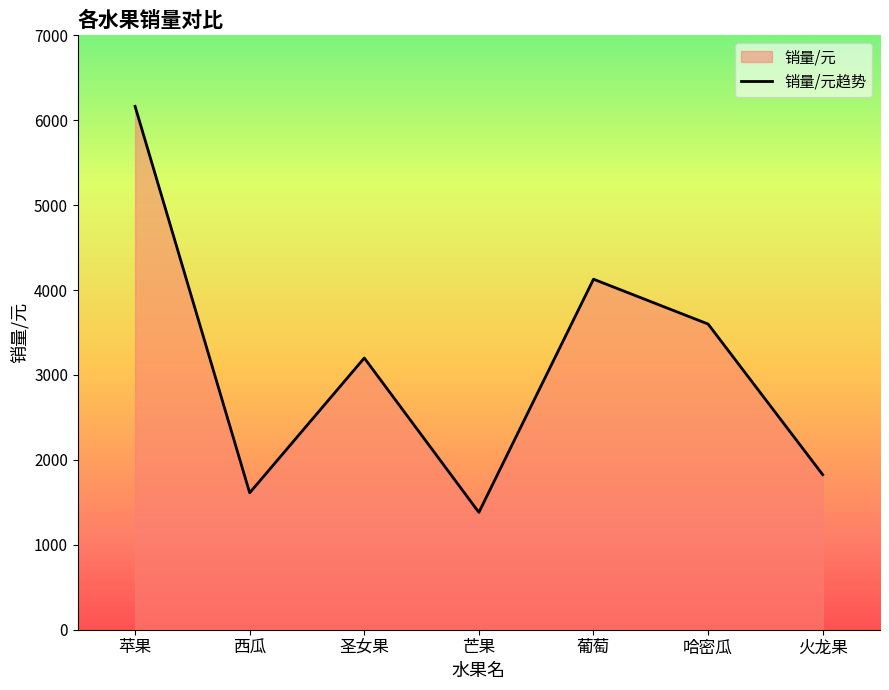

What is the maximum value shown in the chart?

6164